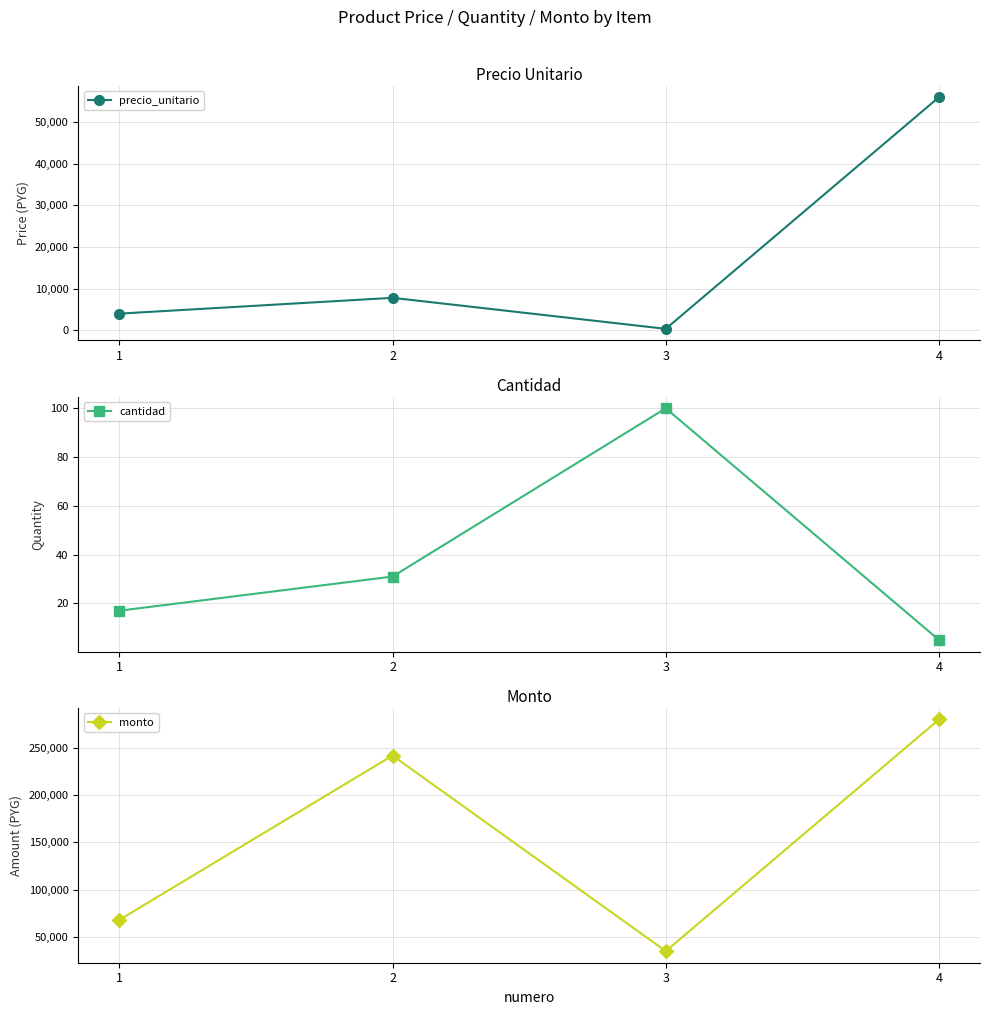

At which category is the sum across all series the highest?

4